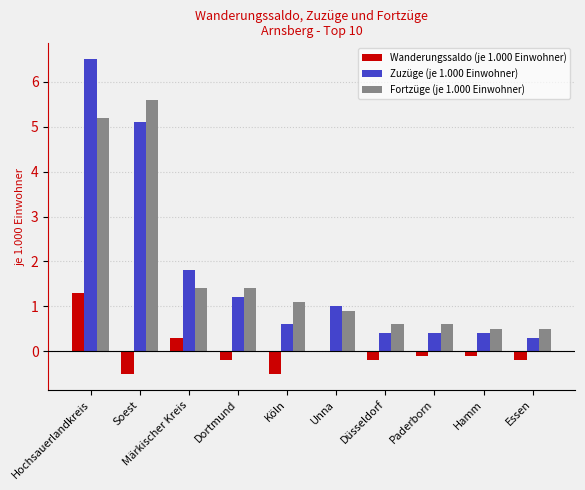

What is the sum of the Zuzüge (je 1.000 Einwohner) values at Märkischer Kreis and Dortmund?

3.0